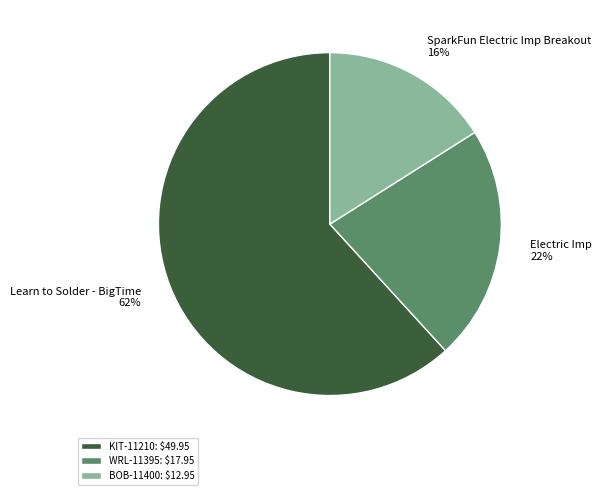

Combined, do WRL-11395 and BOB-11400 account for over 50%?

No